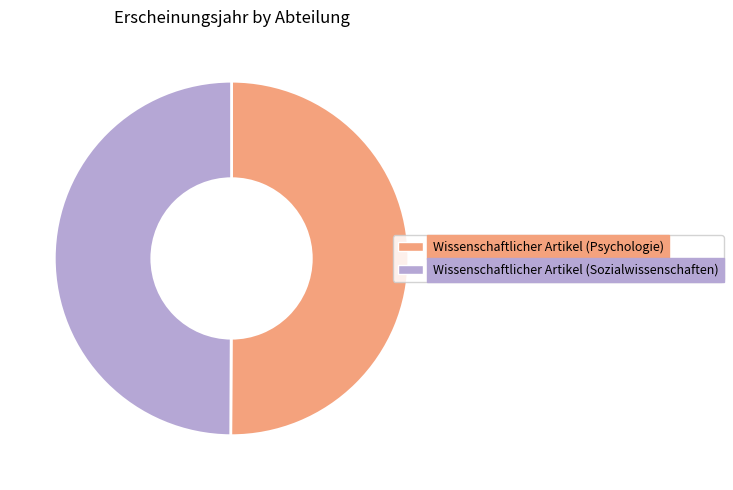

Is it true that Wissenschaftlicher Artikel (Psychologie) is 50% of the pie?

True